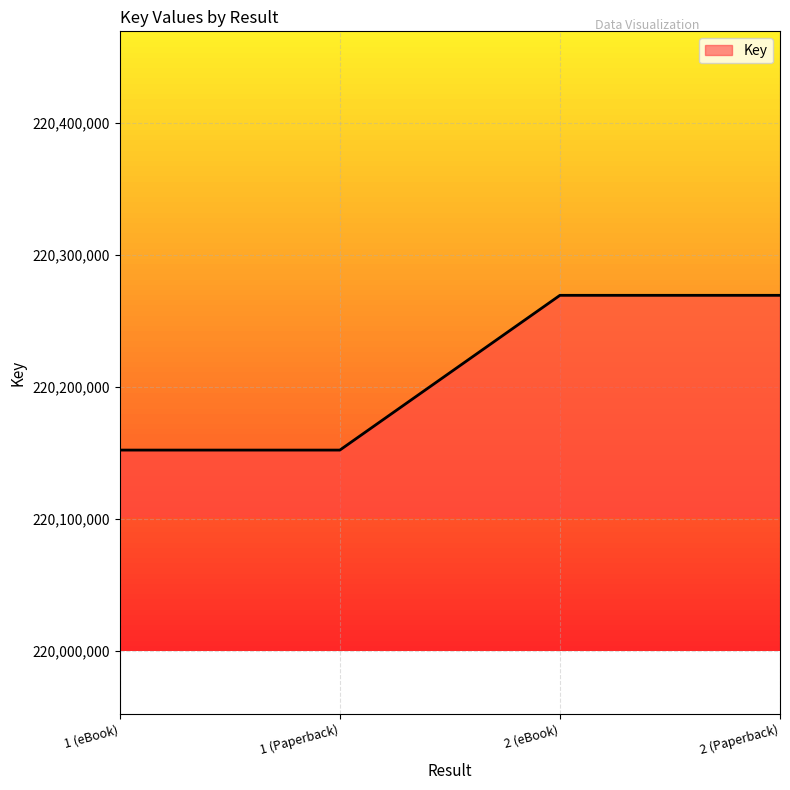

What is the smallest value displayed?

220152220